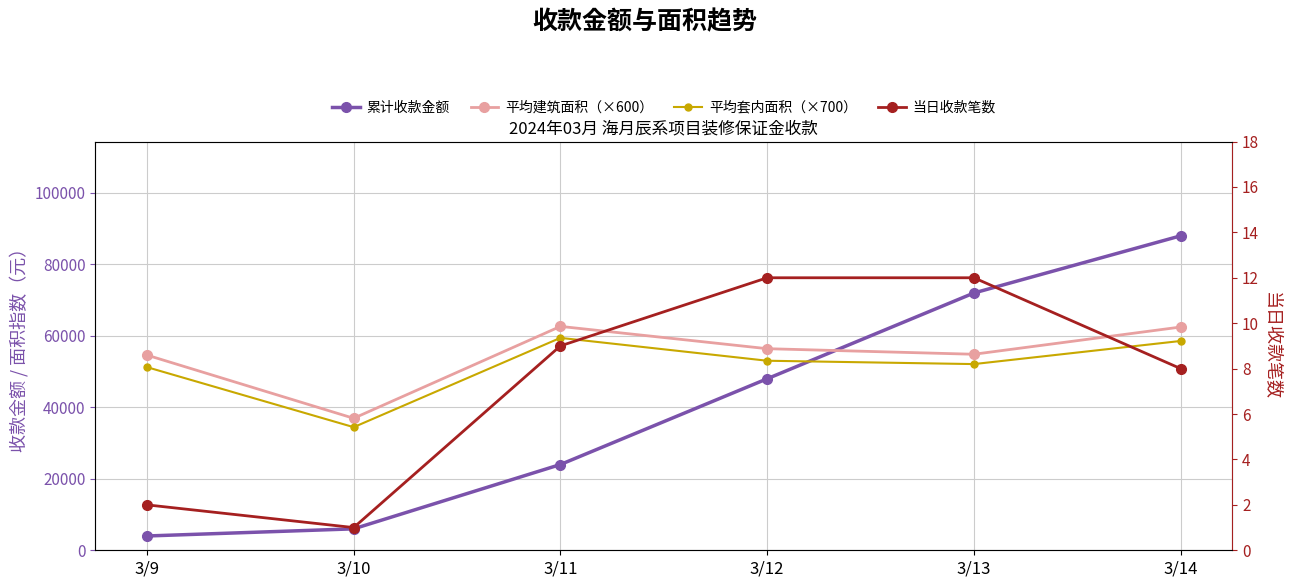

The value of 平均套内面积（×700） at 3/9 is 51254.0. True or false?

True